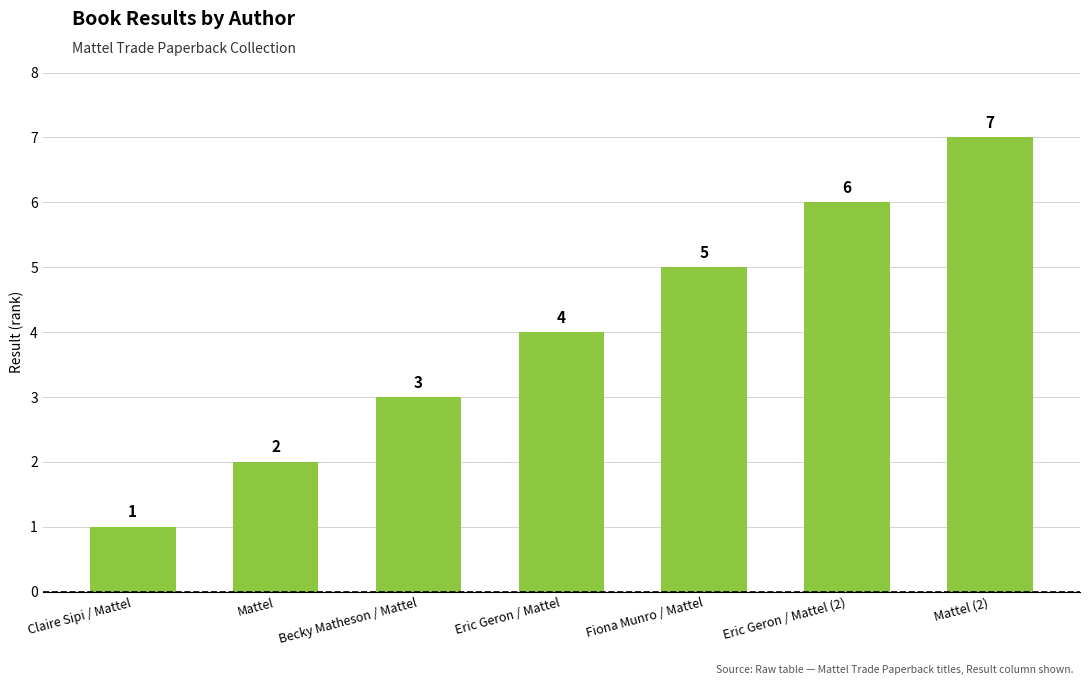

What is the ratio of the value at Eric Geron / Mattel to the value at Mattel (2)?

0.6